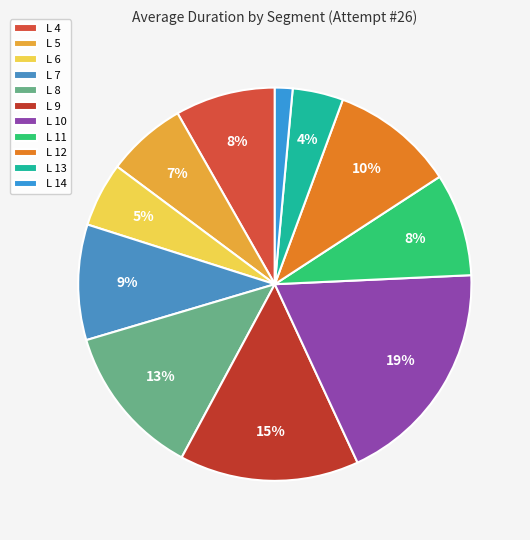

To the nearest percent, what percentage of the pie is L 10?

19%